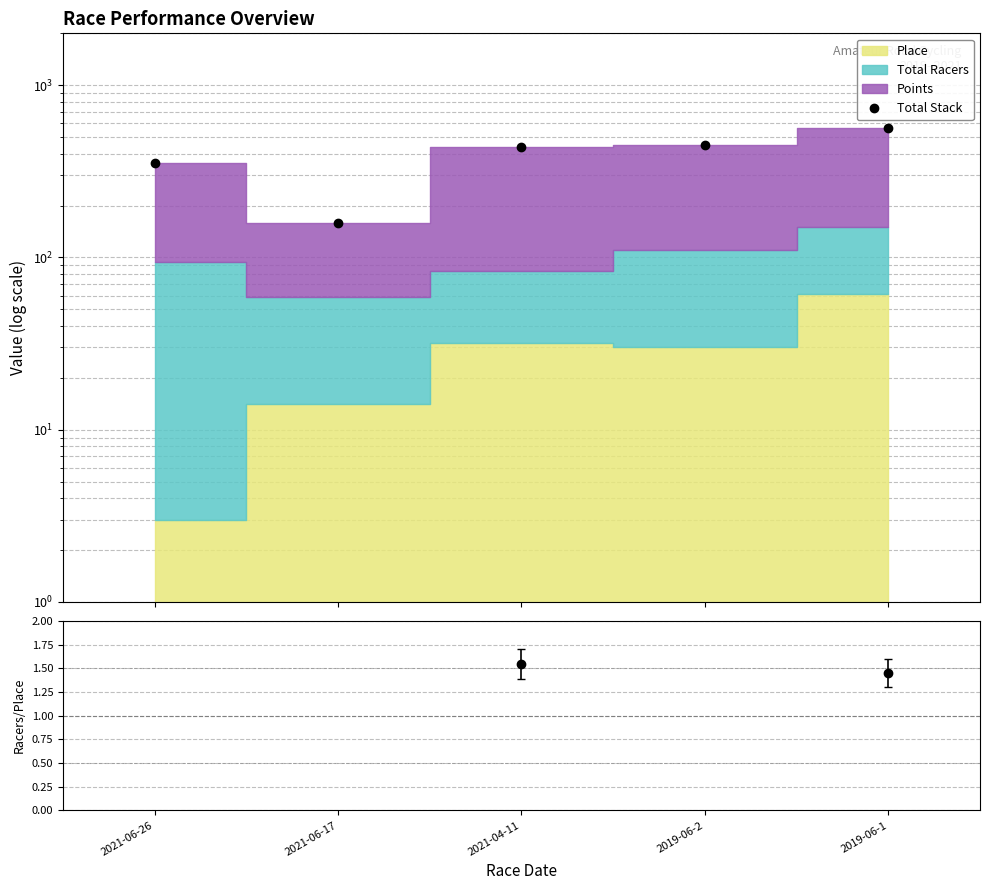

At which label is Racers / (Place+1) closest to 12?

2021-06-17